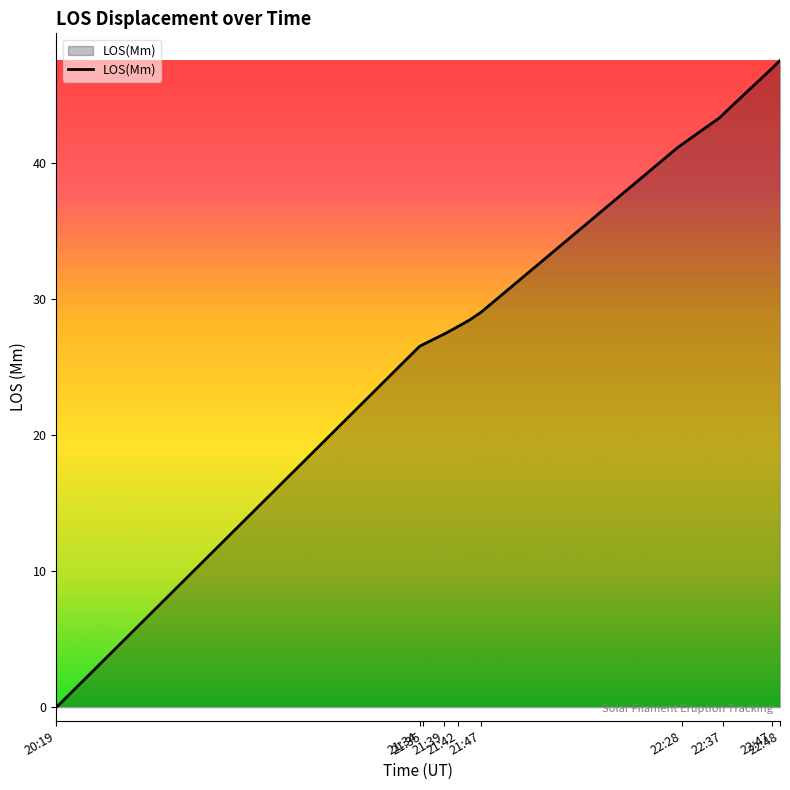

What is the difference between the maximum and minimum values?

47.5